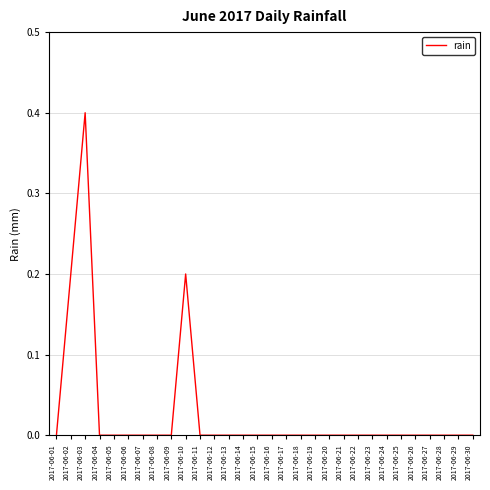

True or false: there are more than 1 points higher than both neighbors.

True